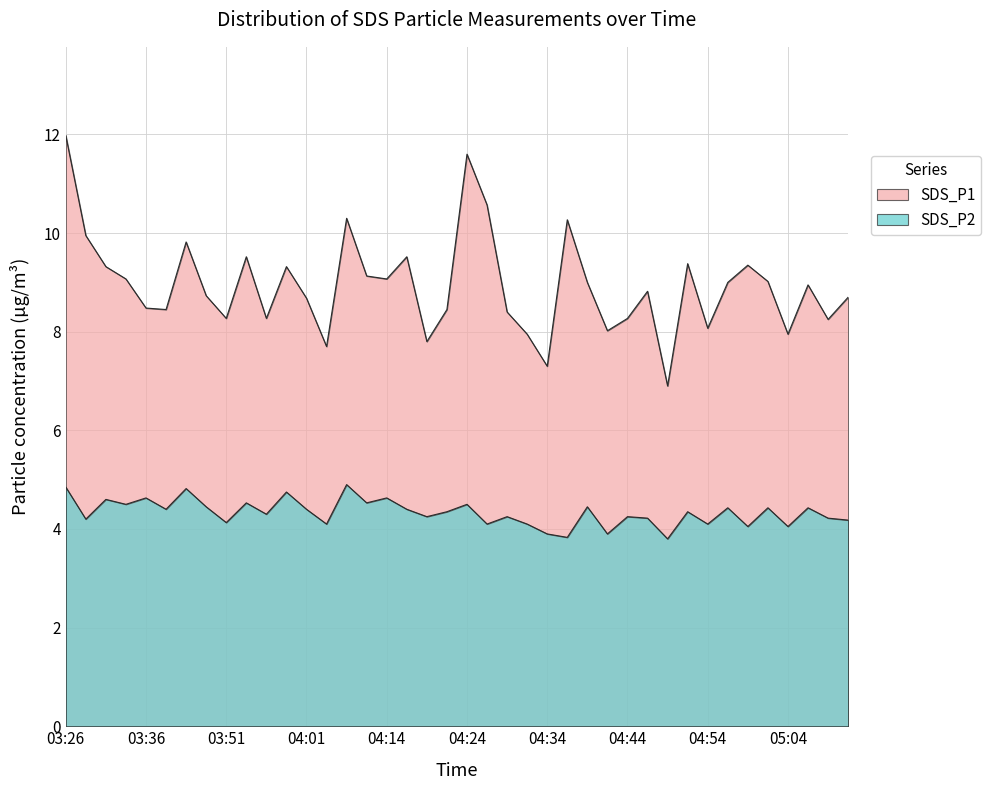

In SDS_P2, how many points are lower than both neighbors (excluding endpoints)?

15